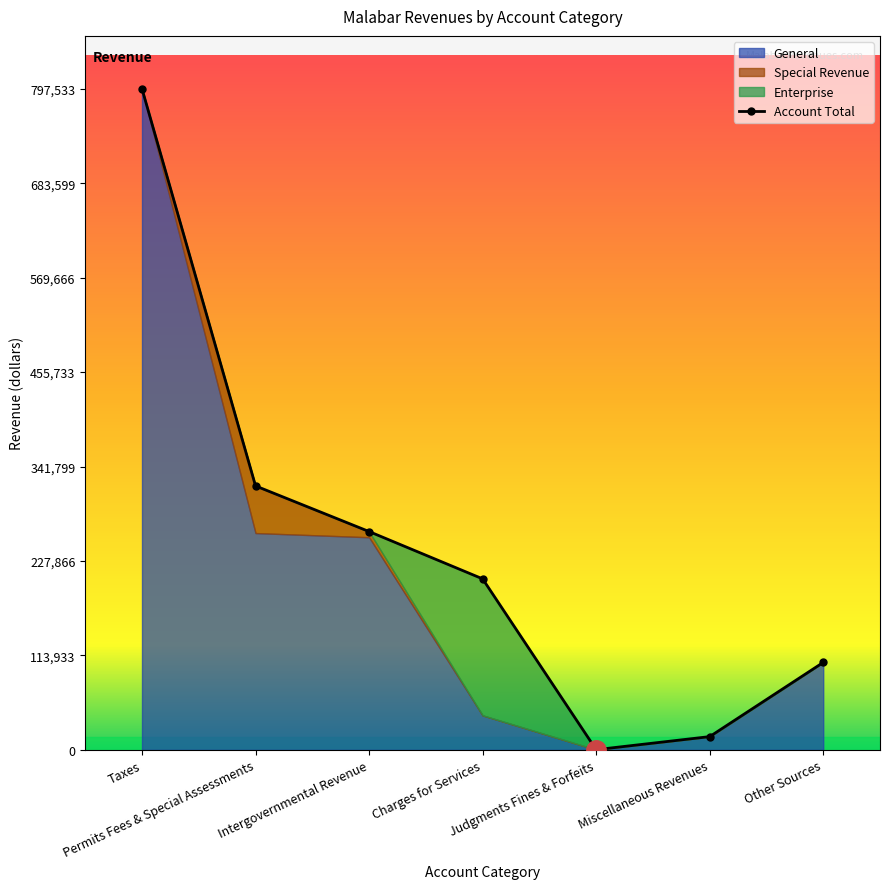

What position from the right is Judgments Fines & Forfeits?

3